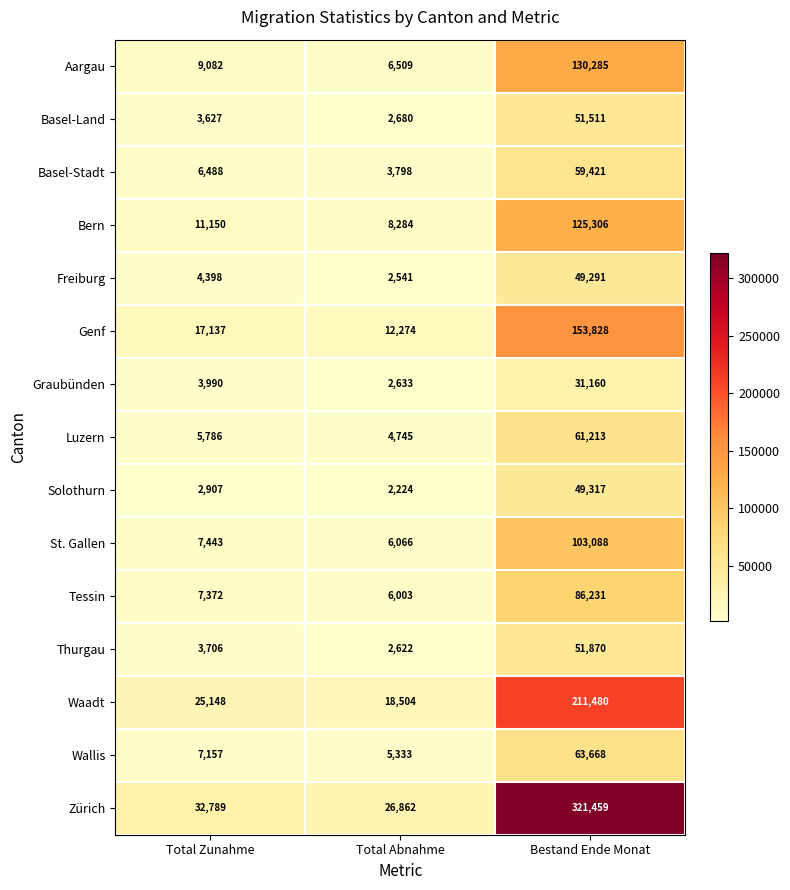

What is the approximate value of Tessin at Total Zunahme, to the nearest 50?

7350